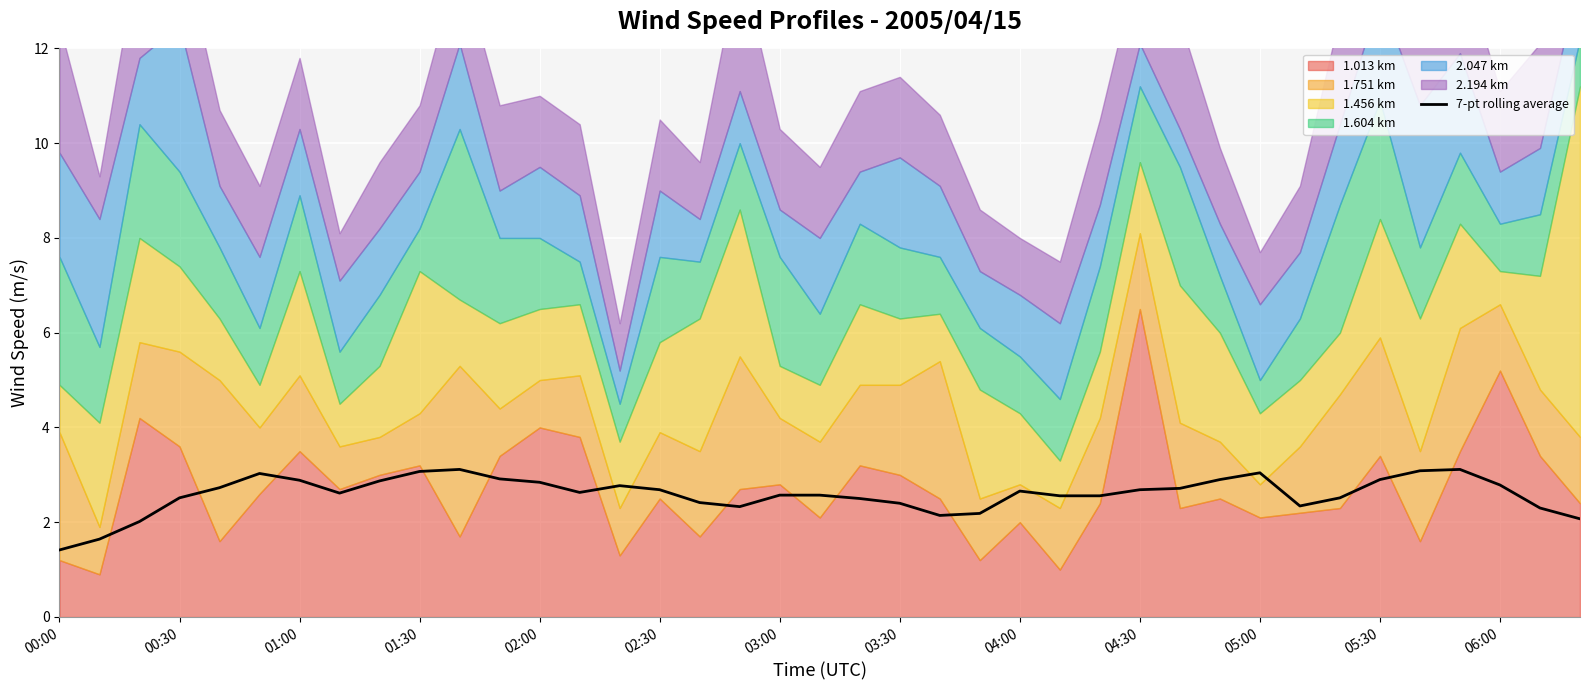

What is the minimum value for 7-pt rolling average?

1.4